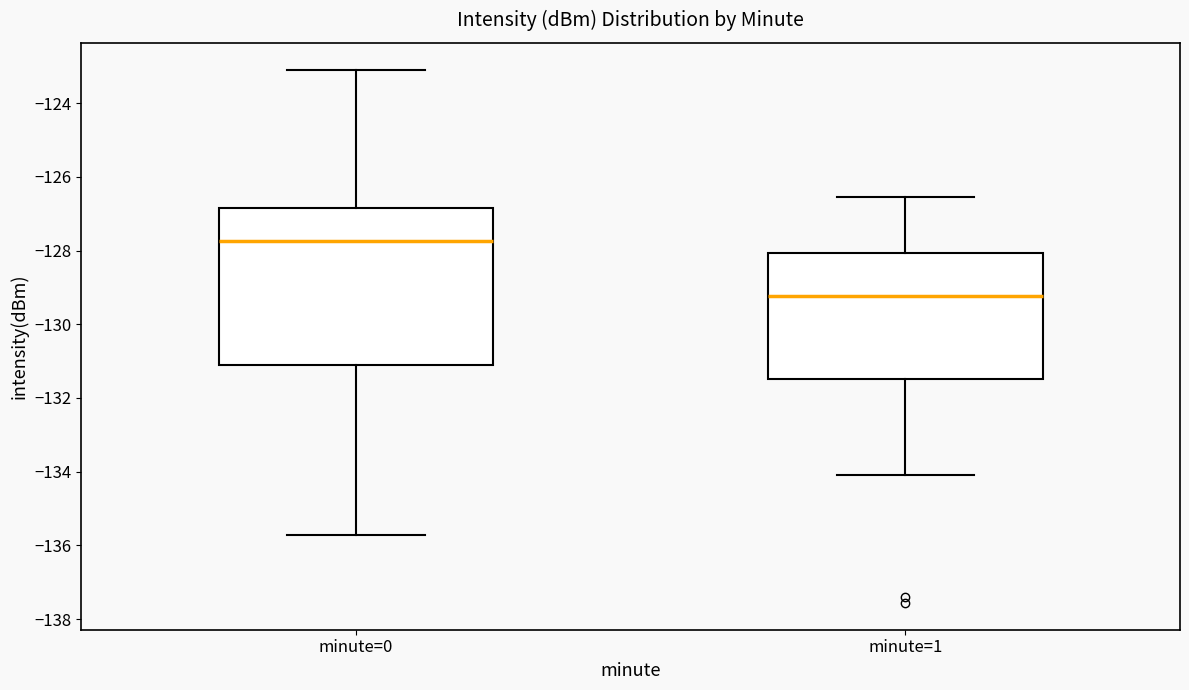

Which box is the tallest, from its lower edge to its upper edge?

minute=0